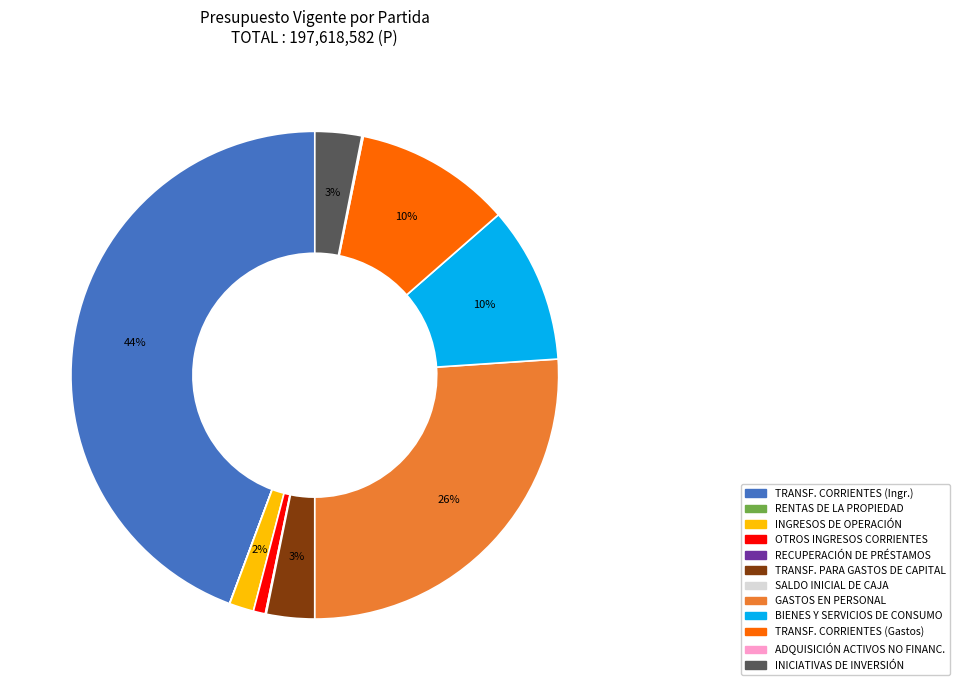

Is there a majority slice in this chart?

No